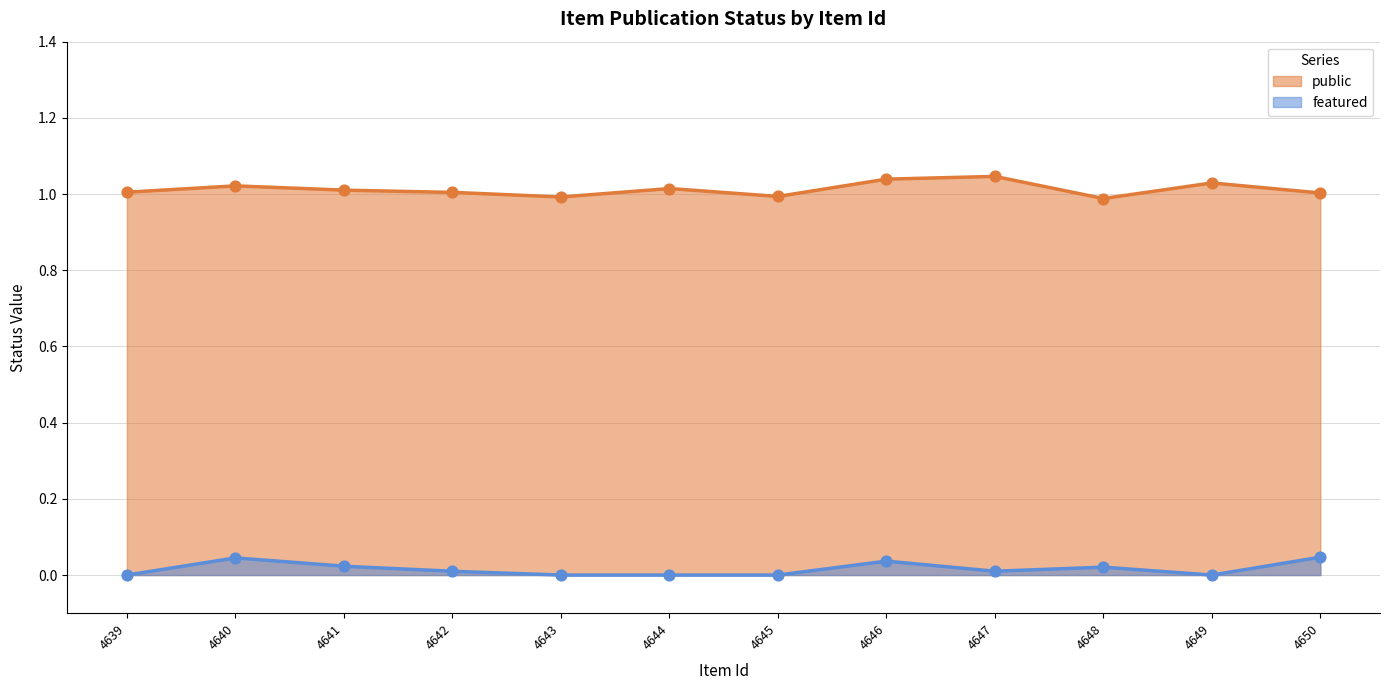

What is the total value across all series at 4648?

1